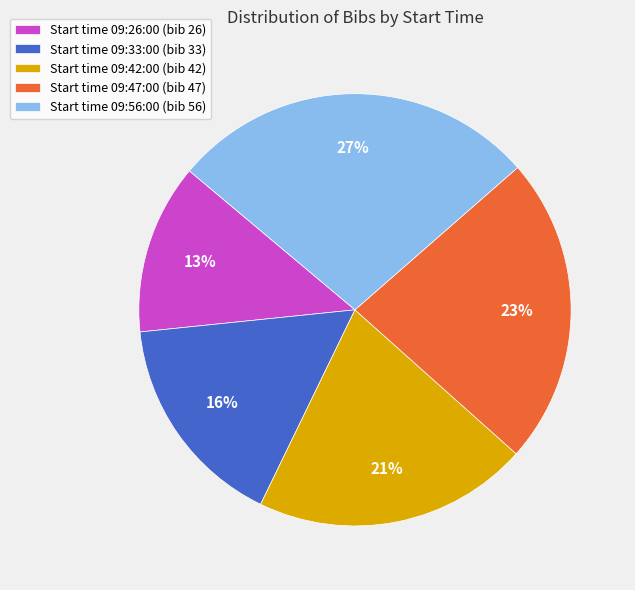

Combined, do Start time 09:33:00 (bib 33) and Start time 09:42:00 (bib 42) account for over 50%?

No